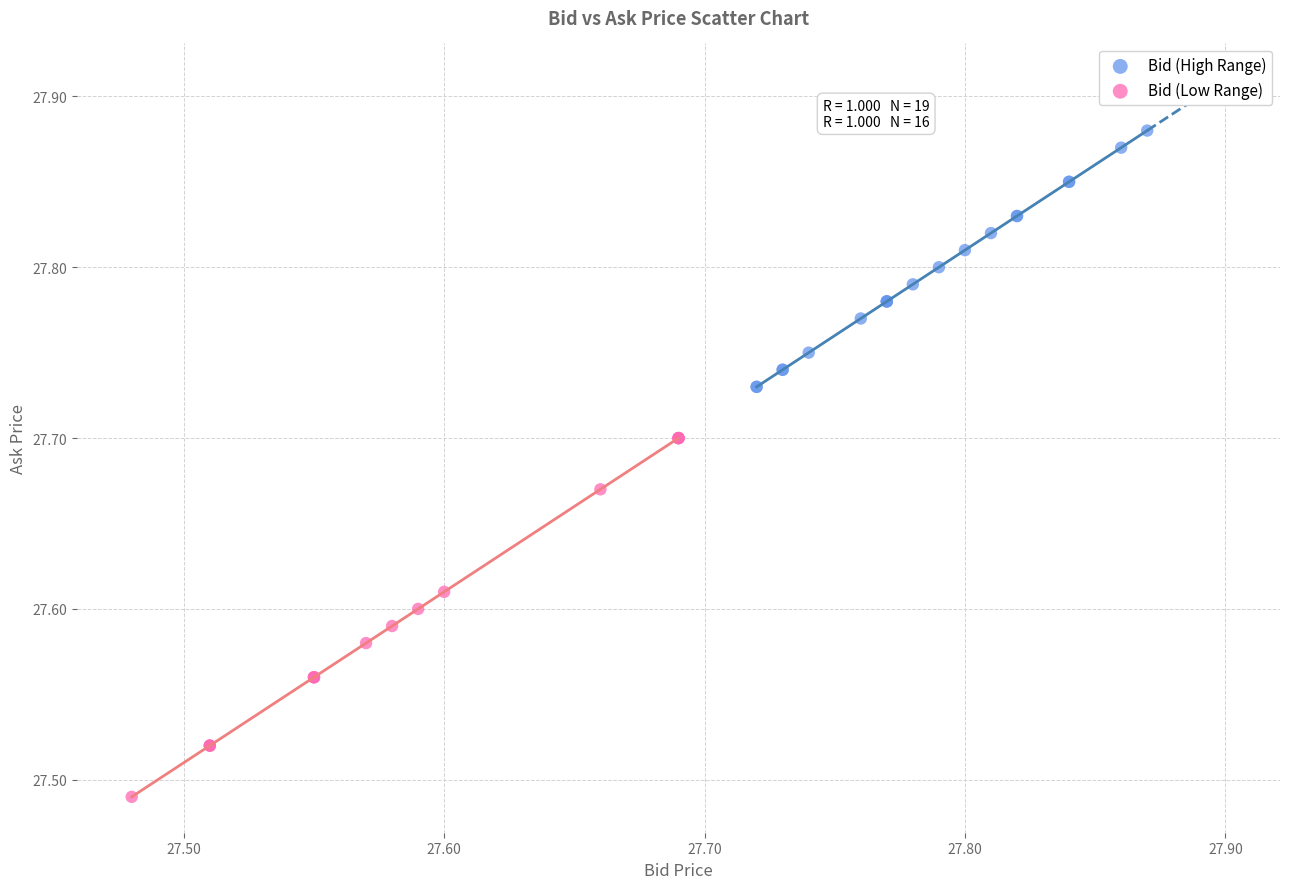

What are all the series names shown in the legend?

Bid (High Range), Bid (Low Range)